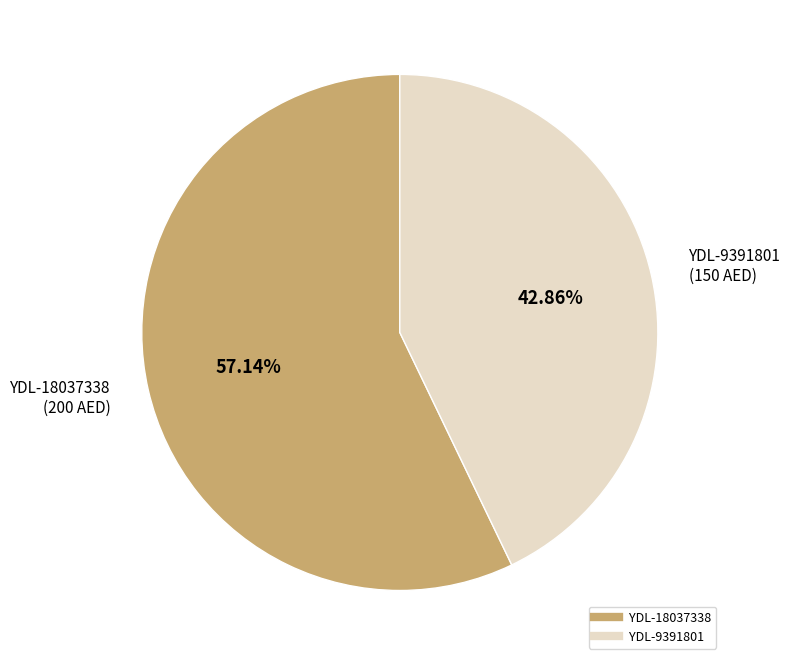

What is the smallest slice in the pie chart?

YDL-9391801